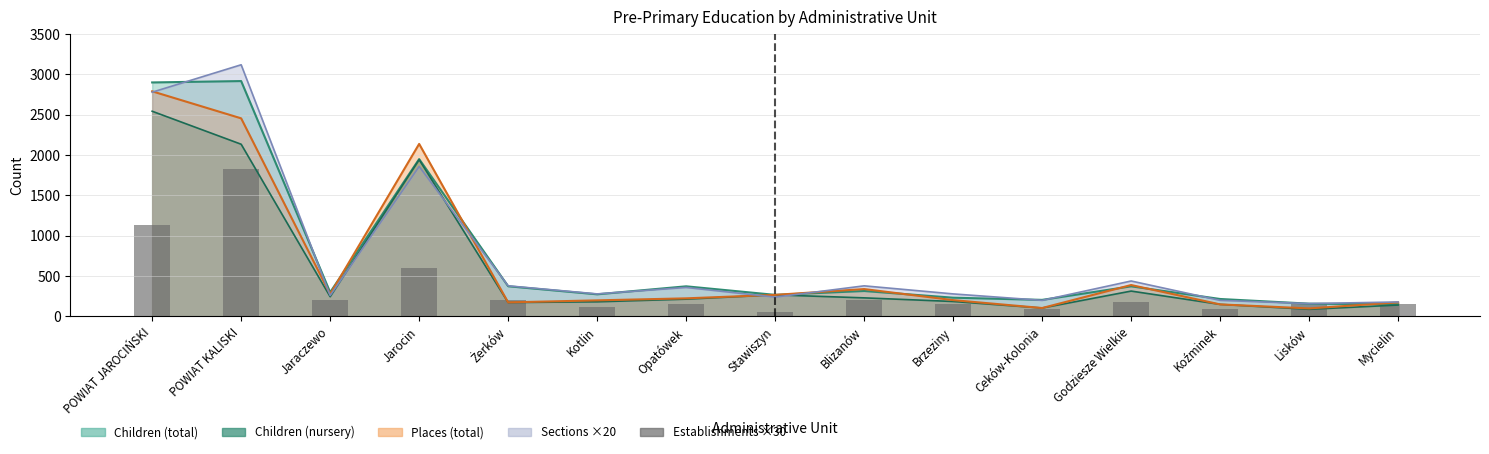

What is the label of the 7th bar from the left?

Opatówek